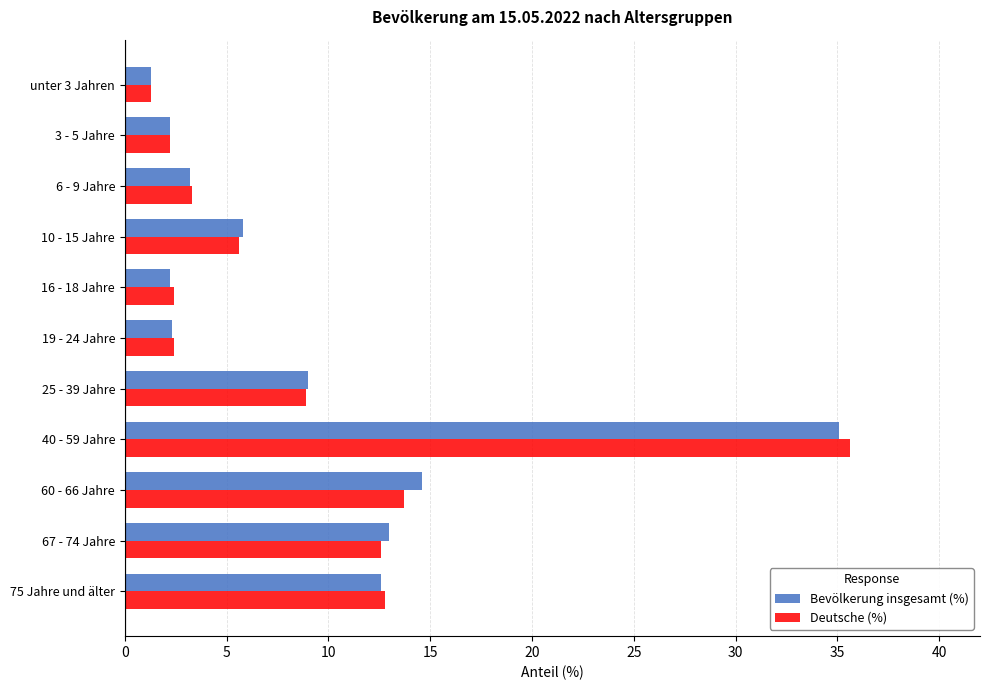

Which series has the largest range (max minus min)?

Deutsche (%)